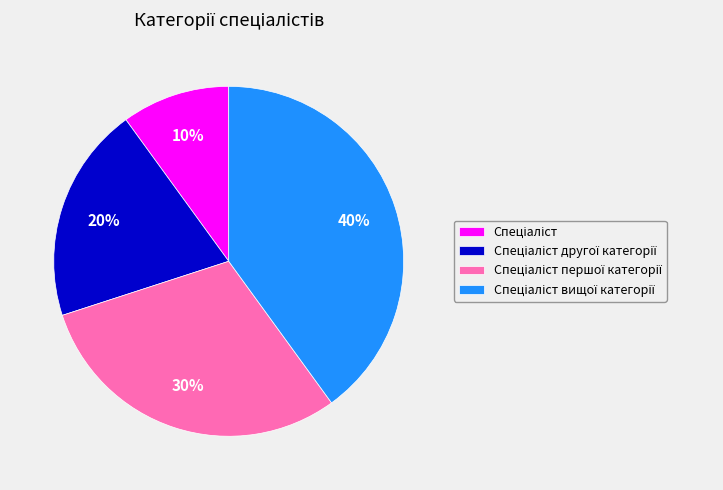

Count the number of slices in the pie.

4